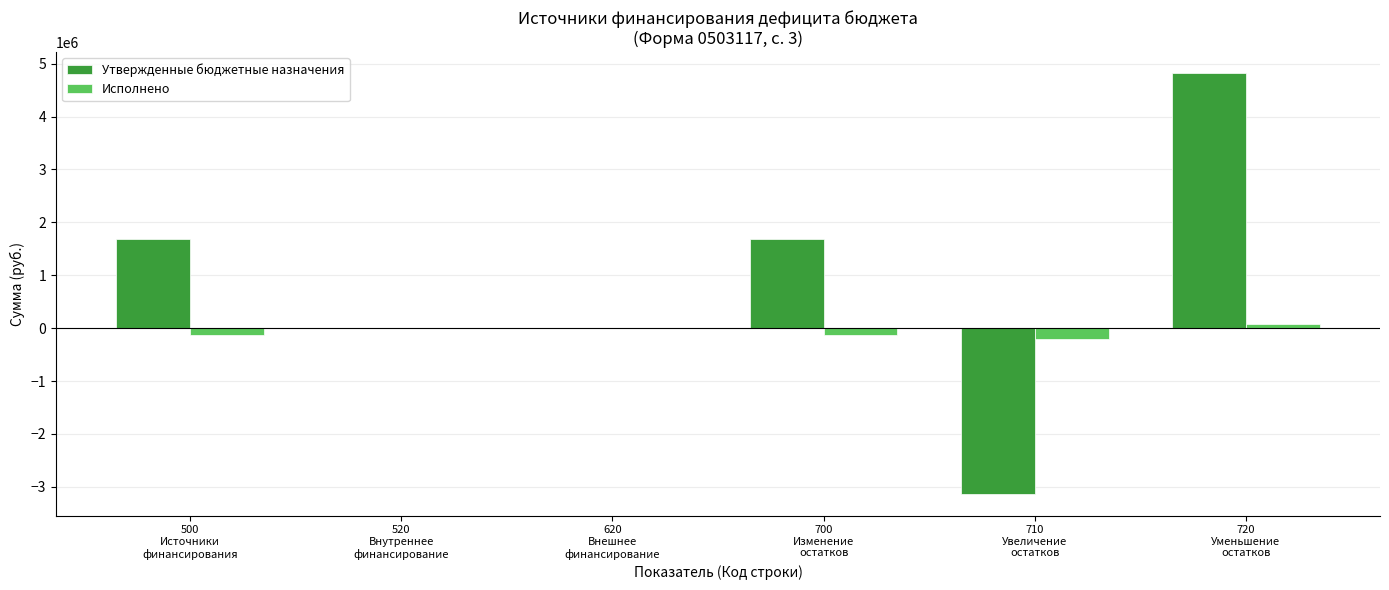

The Исполнено series shows -139159.0 at 500
Источники
финансирования. True or false?

True